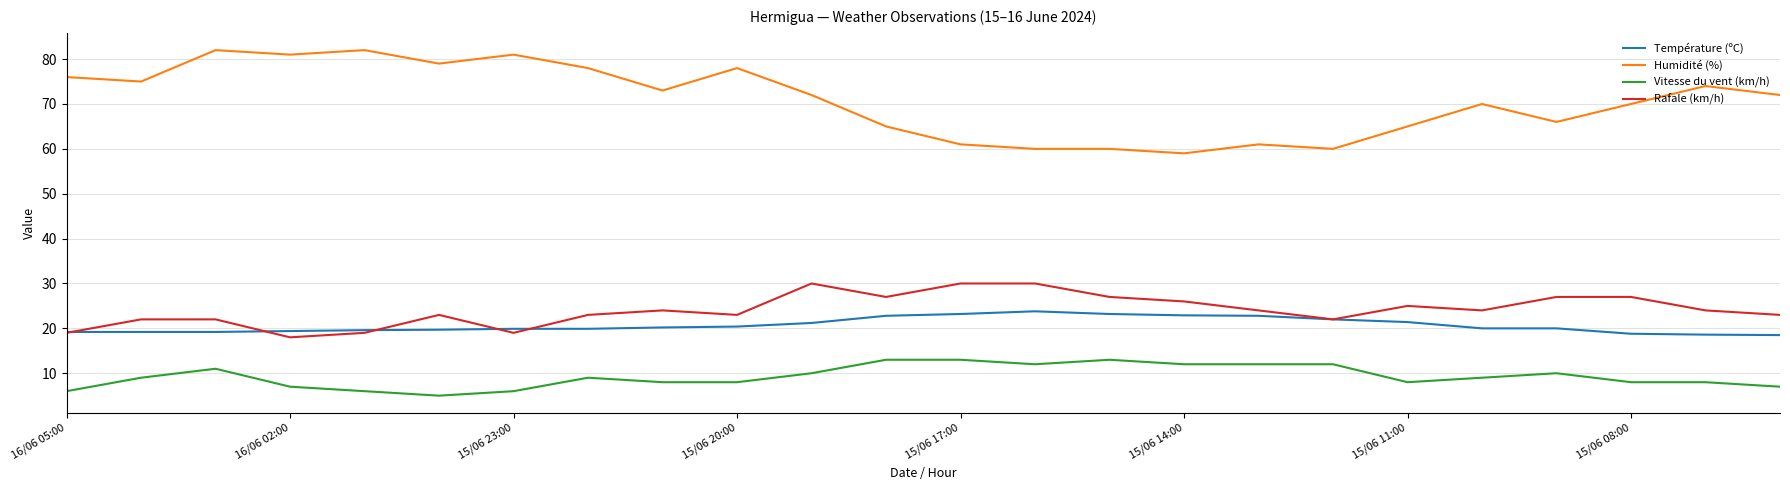

Which series has the widest spread of values?

Humidité (%)